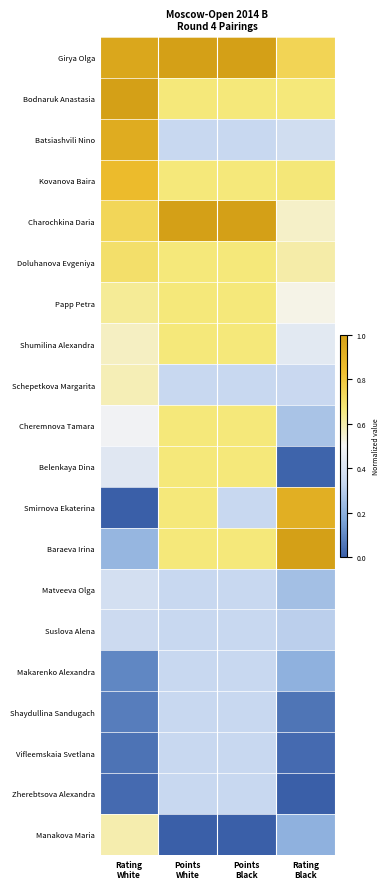

Which series has the largest total across all categories?

Girya Olga